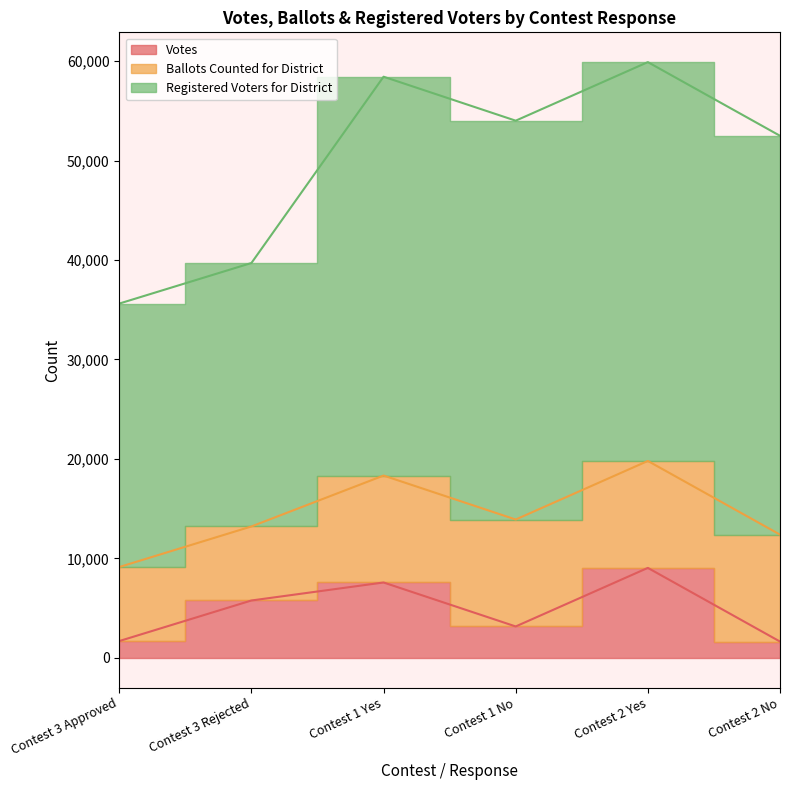

Does the chart have visible grid lines?

No